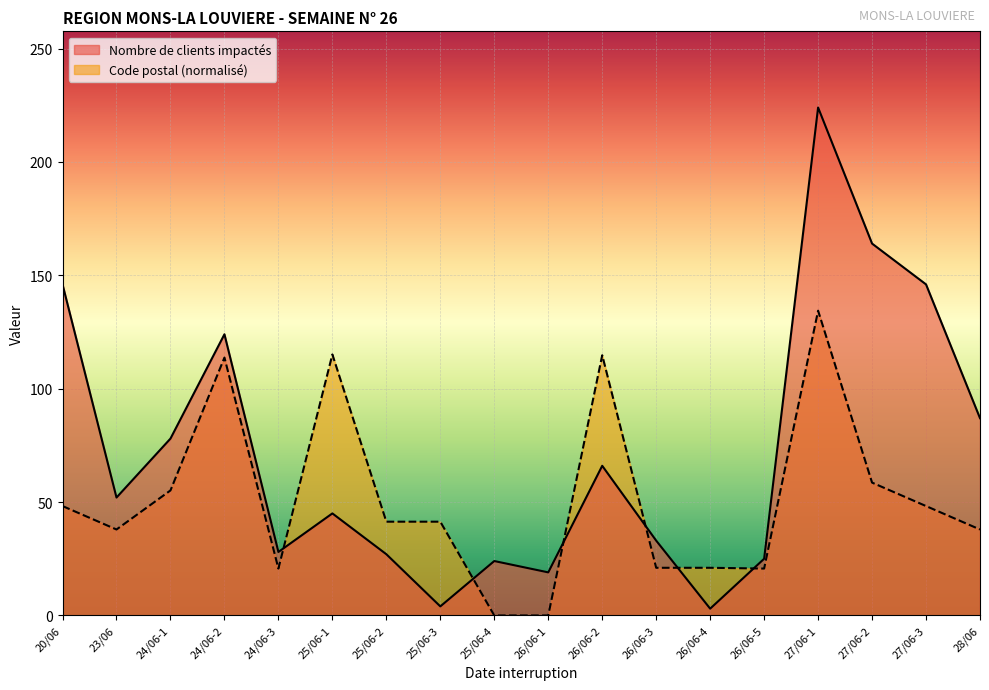

At which label does Code postal reach its peak?

27/06-1